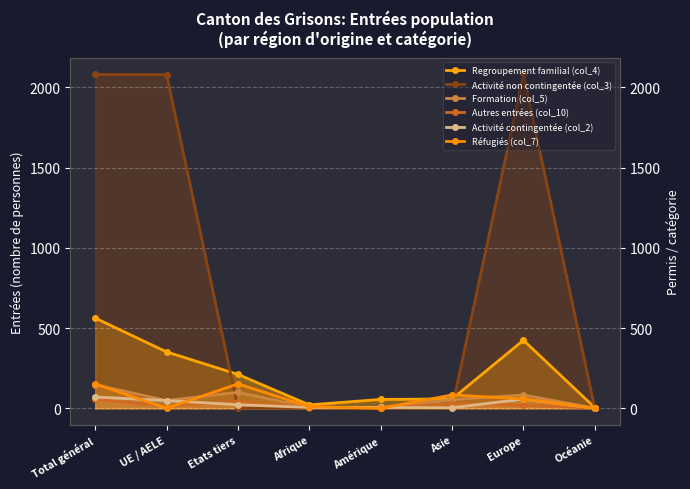

Is it true that Réfugiés (col_7) equals 81 at UE / AELE?

False